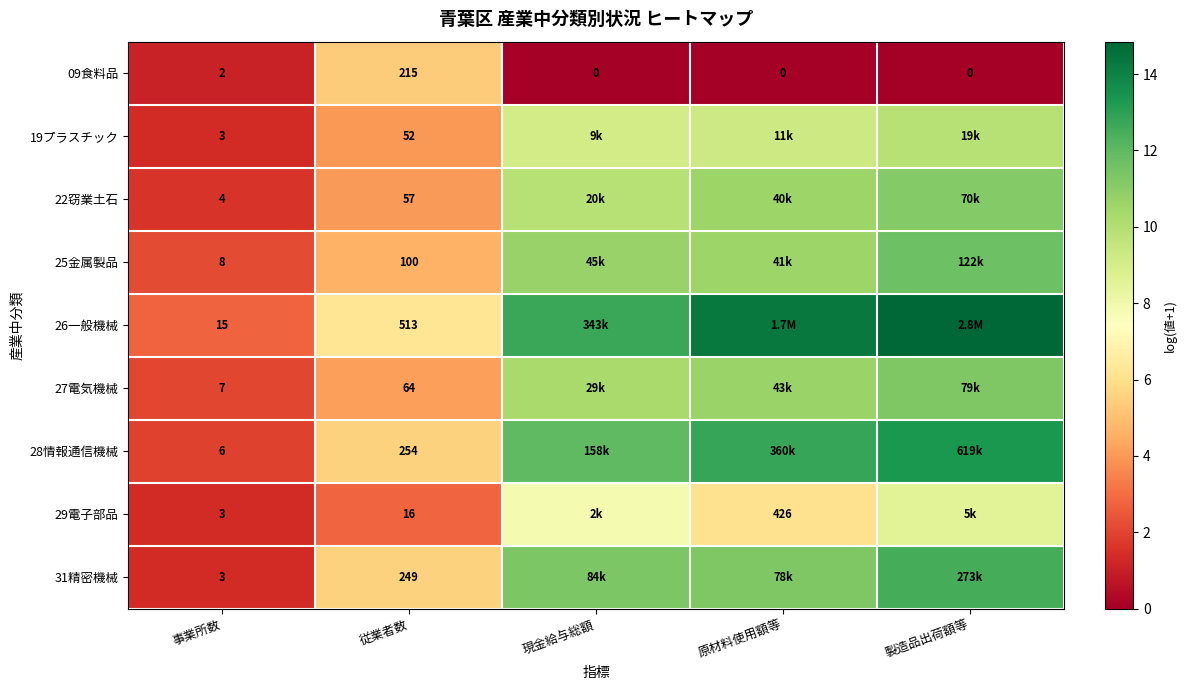

At how many categories does at least one series exceed 1?

5